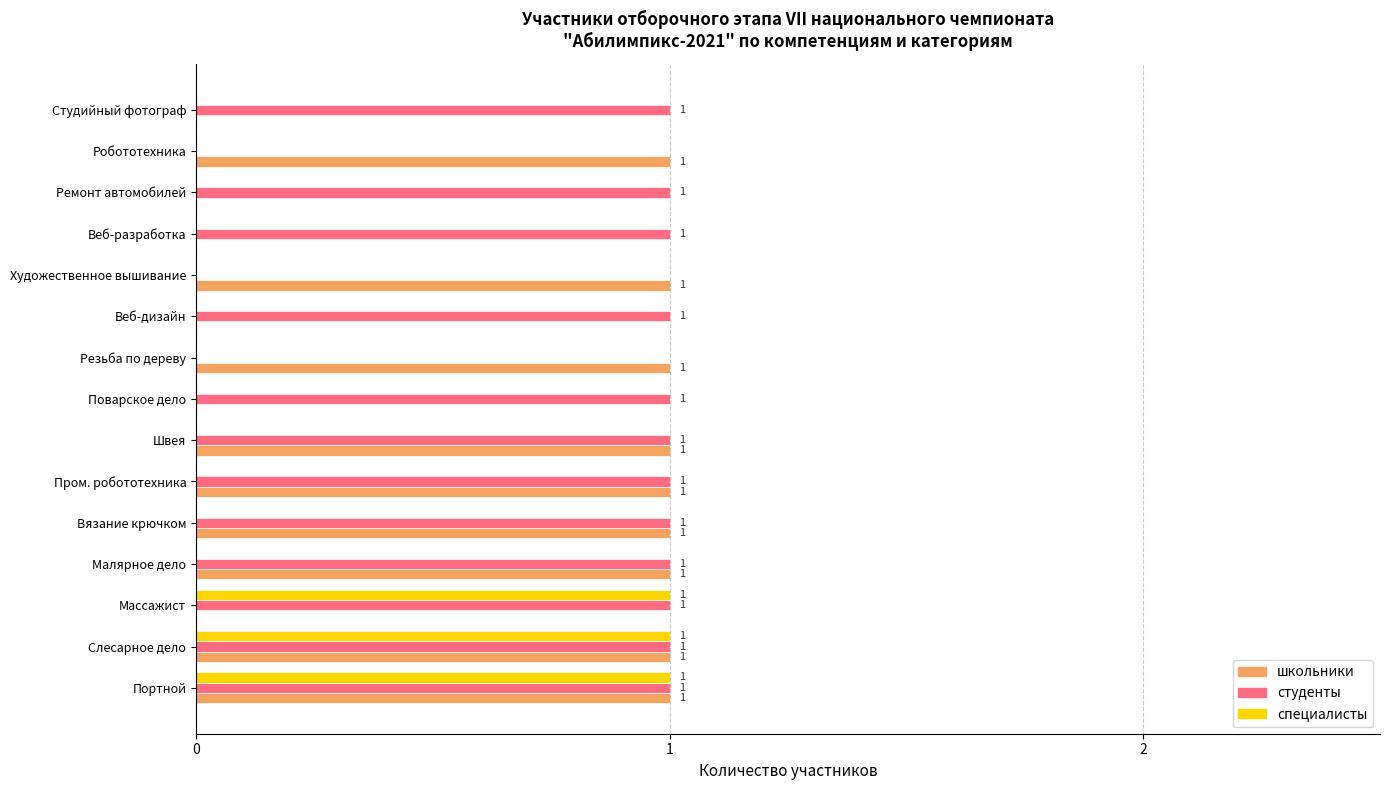

Which series changed the most between Пром. робототехника and Художественное вышивание?

студенты